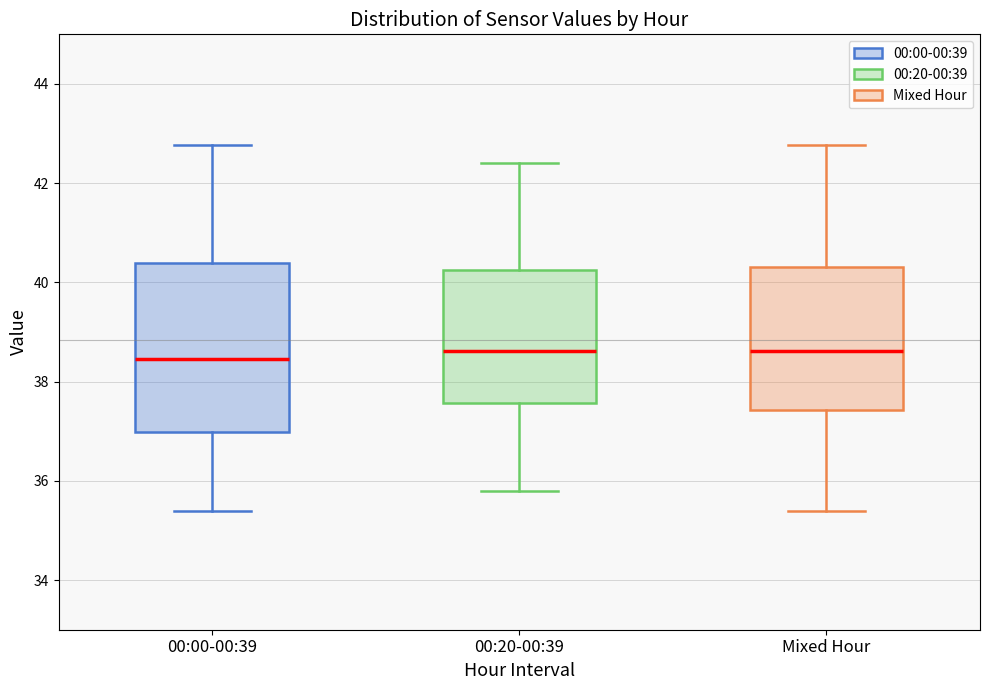

Where does the median line of the box for 00:00-00:39 sit on the y-axis? The values are not printed on the chart, so give them approximately, as read against the axis.

38.4